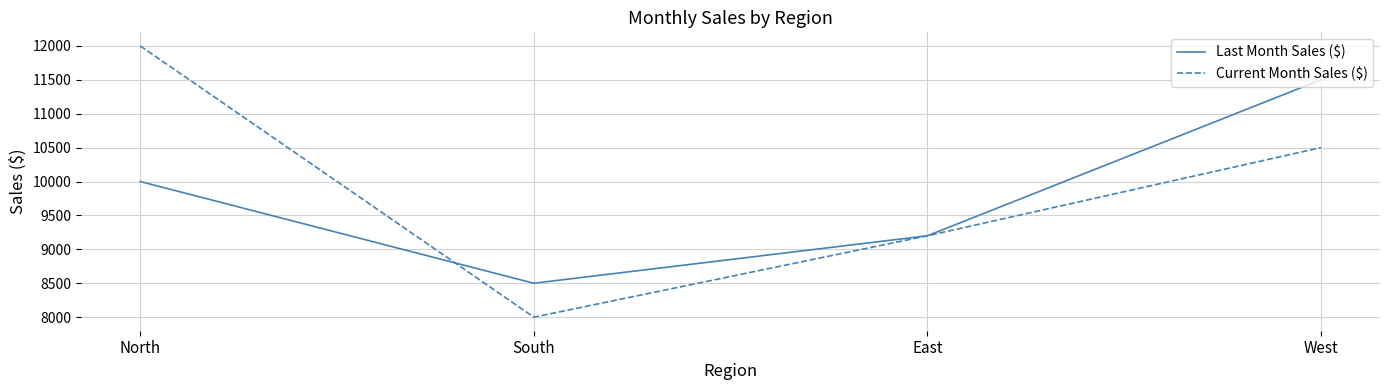

Which category has the lowest value in the Last Month Sales ($) series?

South